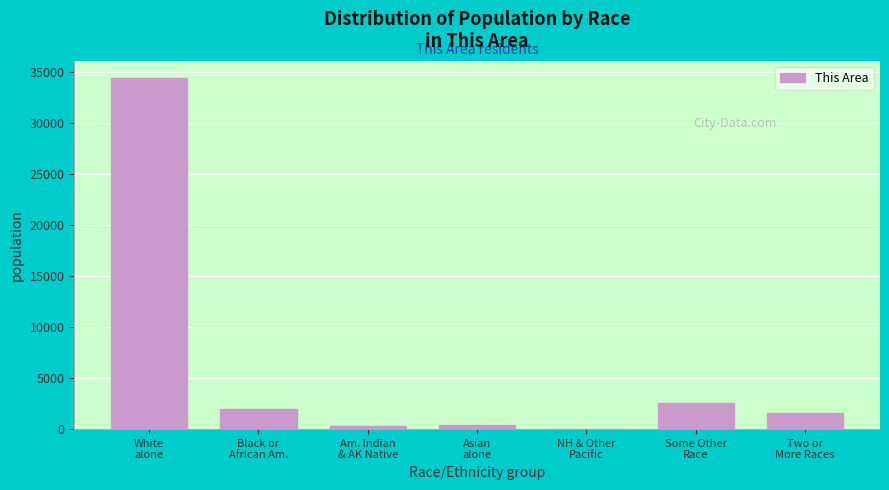

What is the maximum value shown in the chart?

34389